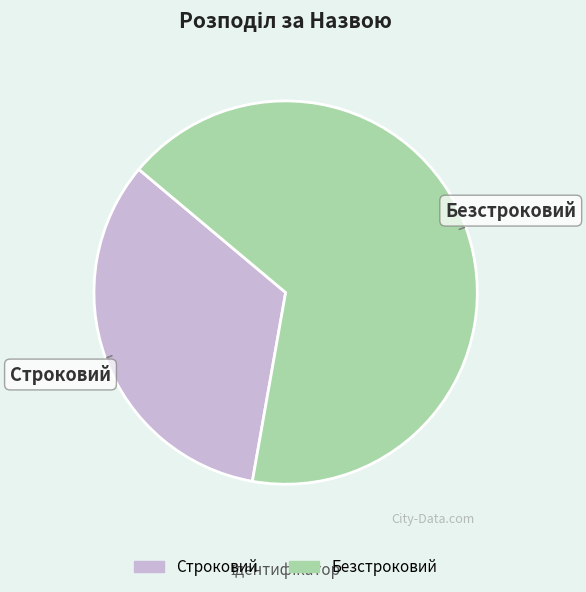

Combined, do Безстроковий and Строковий account for over 50%?

Yes